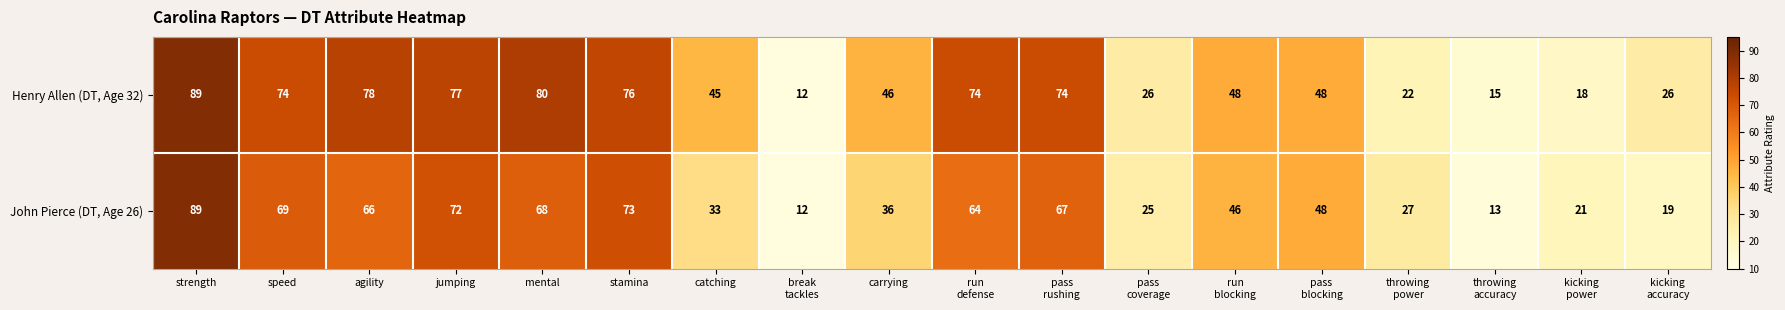

Which label corresponds to the smallest value in the chart?

break
tackles